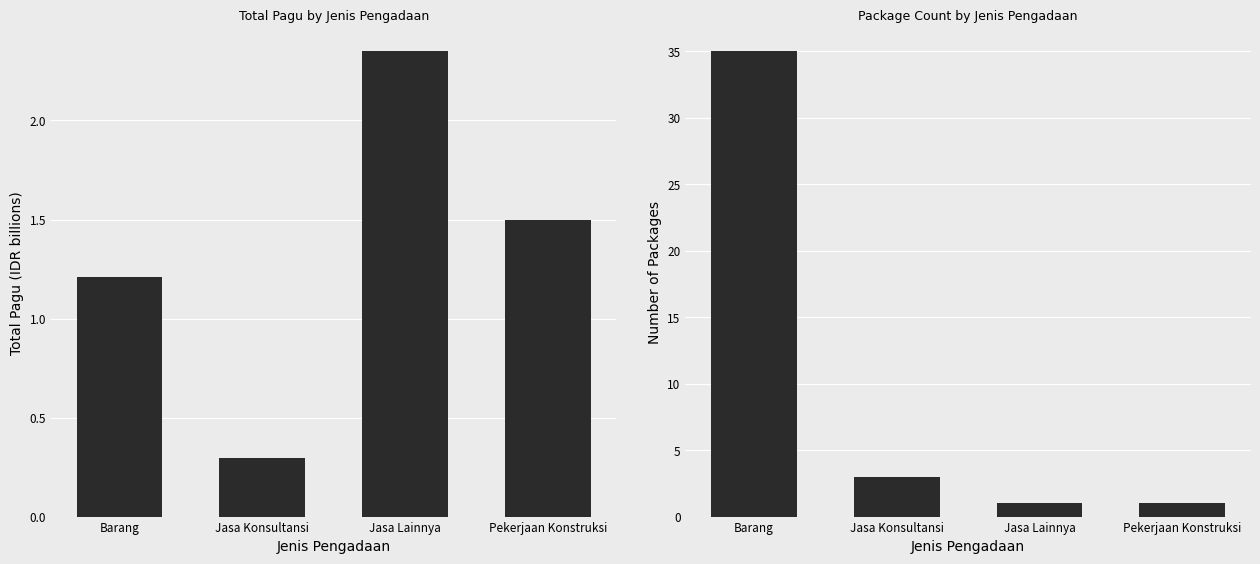

True or false: Number of Packages has a value of 1.4 at Pekerjaan Konstruksi.

False